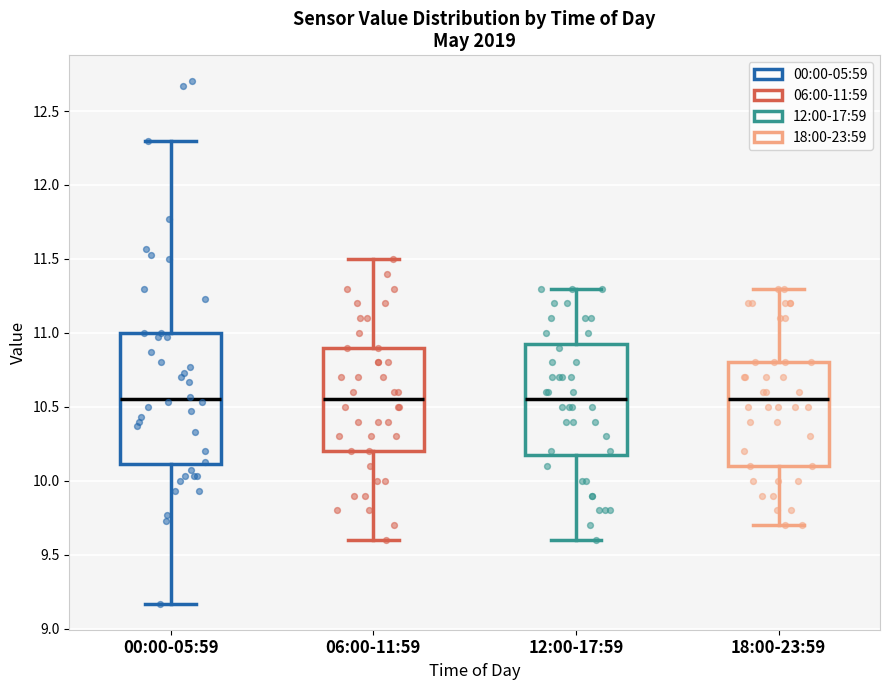

Where does the lower whisker of the box for 18:00-23:59 end on the y-axis? The values are not printed on the chart, so give them approximately, as read against the axis.

9.70